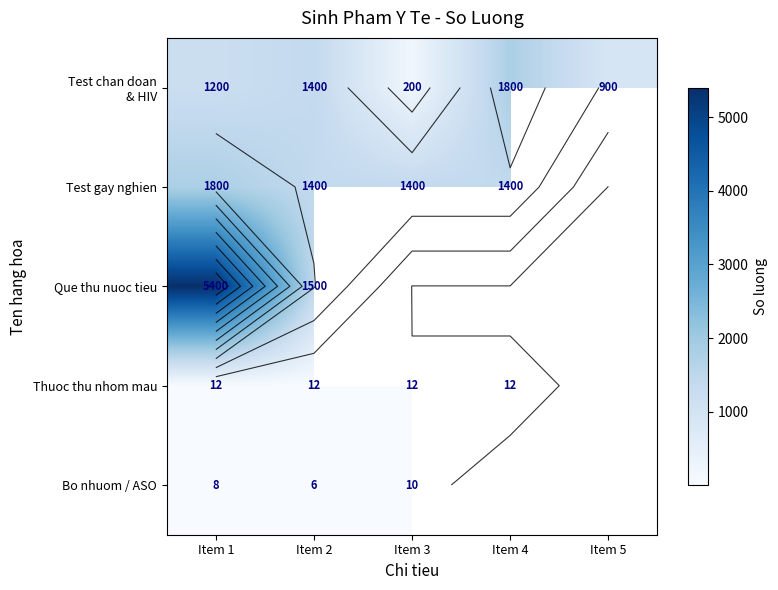

What is the greatest value displayed?

5400.0